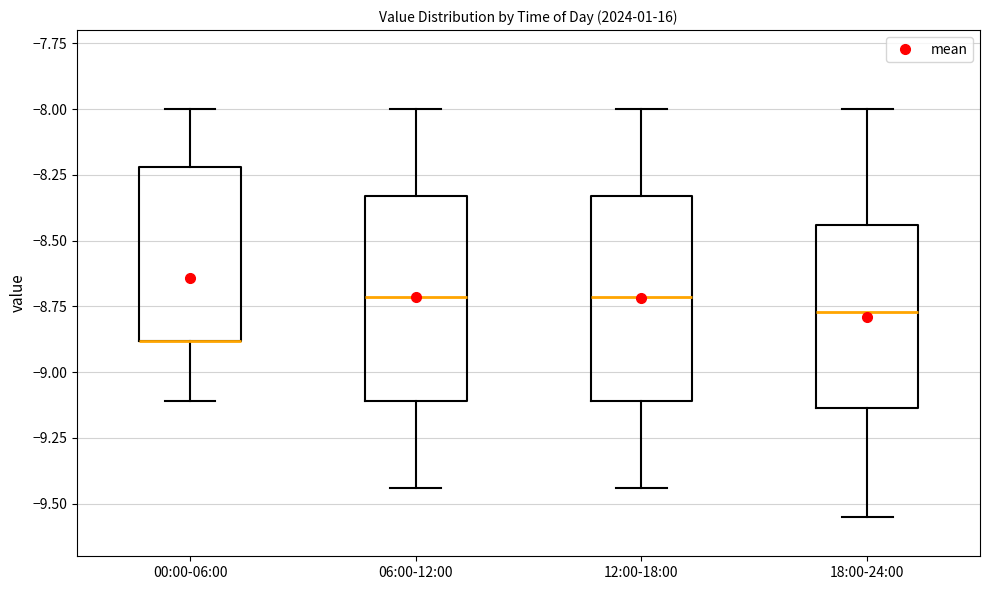

Reading left to right, read every box against the y-axis: the position of its median line, the range the box covers, and the ends of its whiskers. The values are not printed on the chart, so give them approximately, as read against the axis.

00:00-06:00: median -8.90 (drawn on the box's lower edge), box -8.90 to -8.20, whiskers -9.10 to -8.00
06:00-12:00: median -8.70, box -9.10 to -8.35, whiskers -9.45 to -8.00
12:00-18:00: median -8.70, box -9.10 to -8.35, whiskers -9.45 to -8.00
18:00-24:00: median -8.75, box -9.15 to -8.45, whiskers -9.55 to -8.00